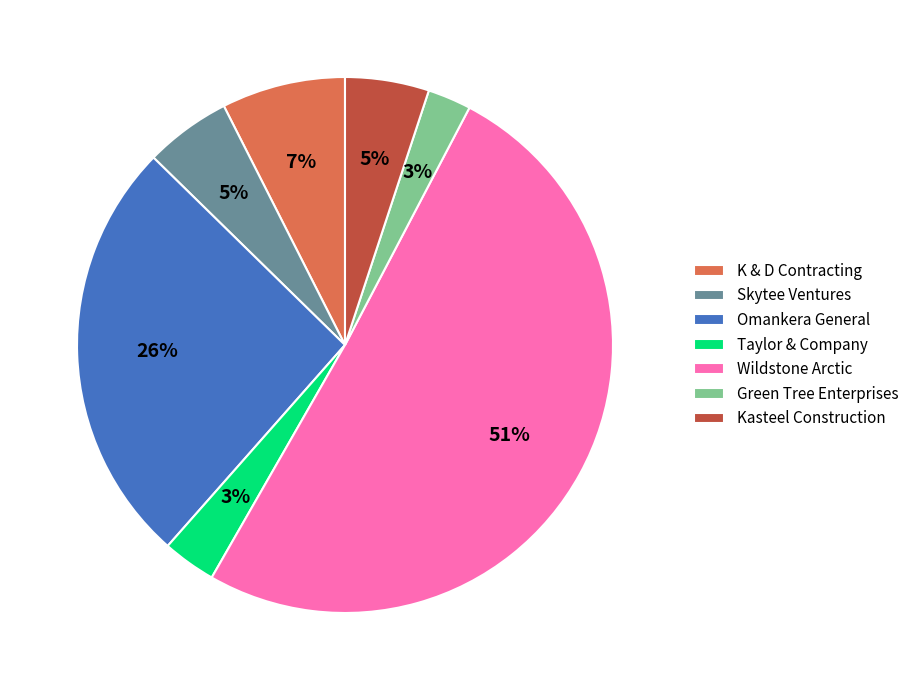

What is the ratio of the value at K & D Contracting to the value at Taylor & Company?

2.3